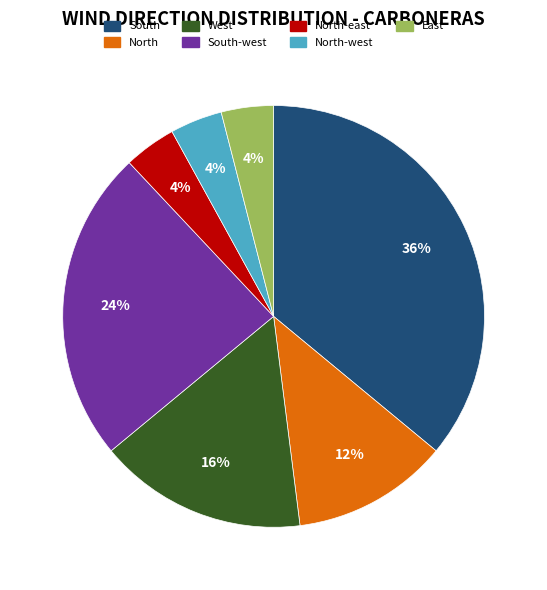

Is there any slice that represents more than half of the pie?

No